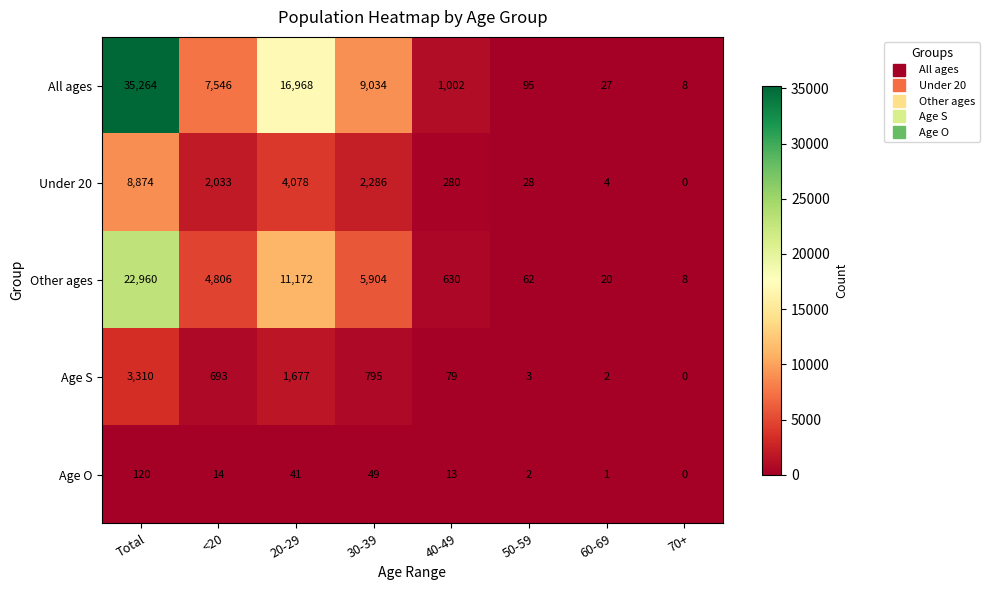

True or false: Age O has a value of 2 at 60-69.

False